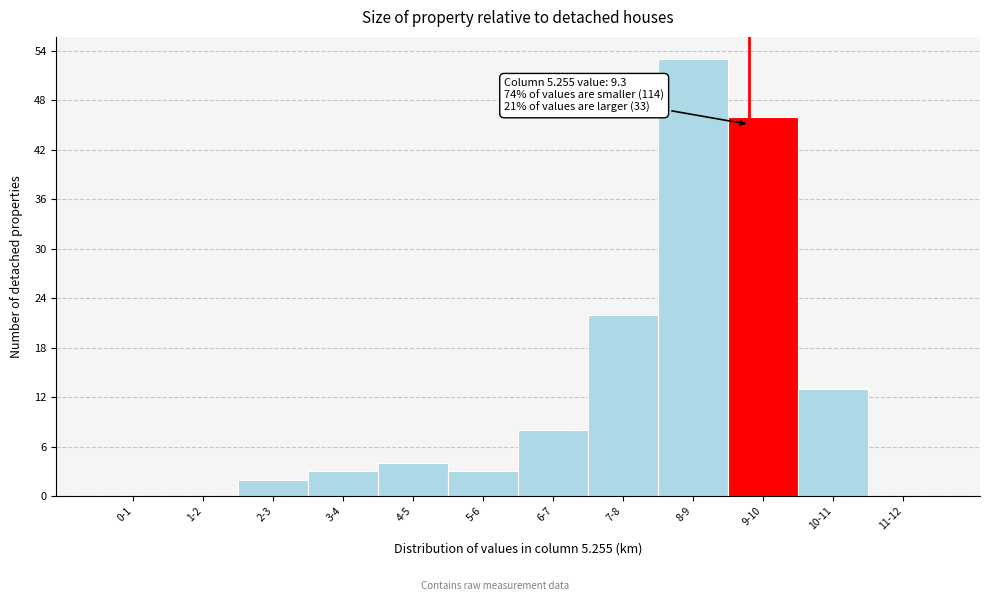

What is the maximum value shown in the chart?

53